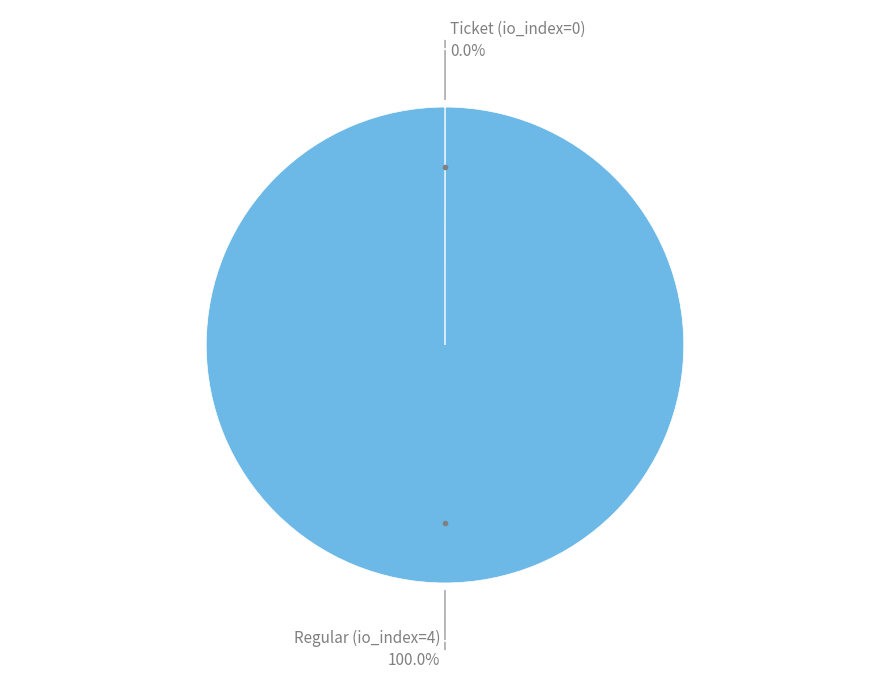

Which category has the biggest portion of the pie?

Regular (io_index=4)